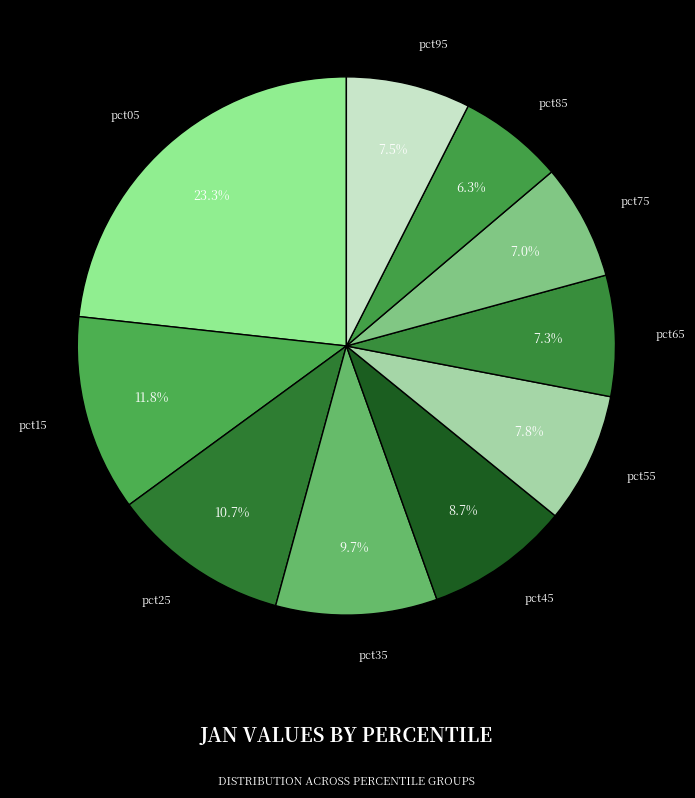

Which has a higher value, pct85 or pct25?

pct25